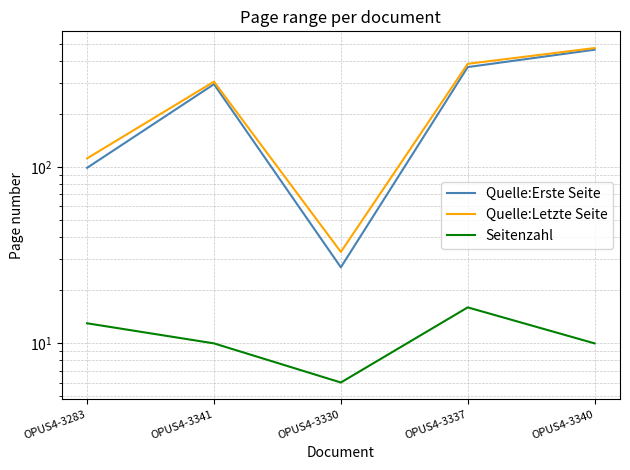

True or false: Seitenzahl and Quelle:Letzte Seite intersect in this chart.

False